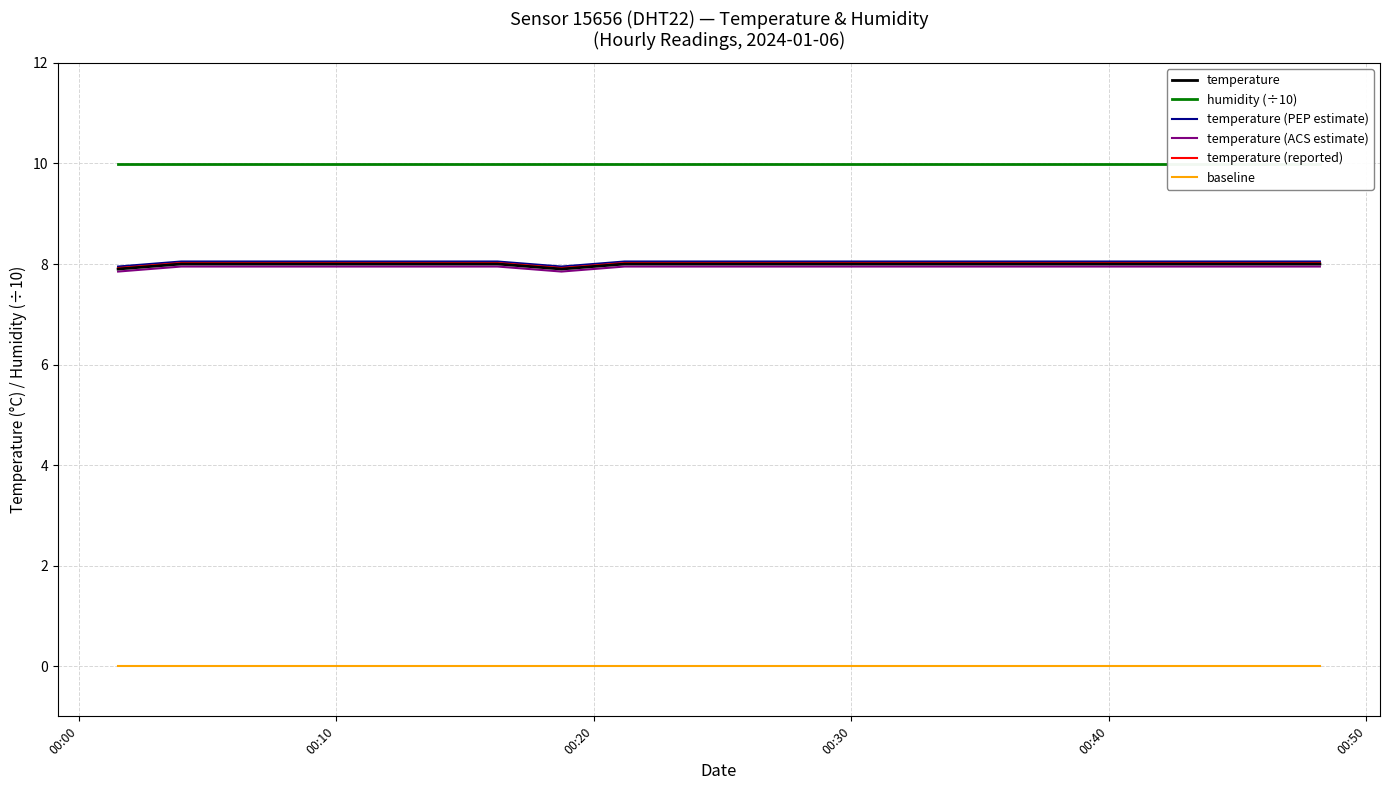

True or false: baseline and temperature intersect in this chart.

False